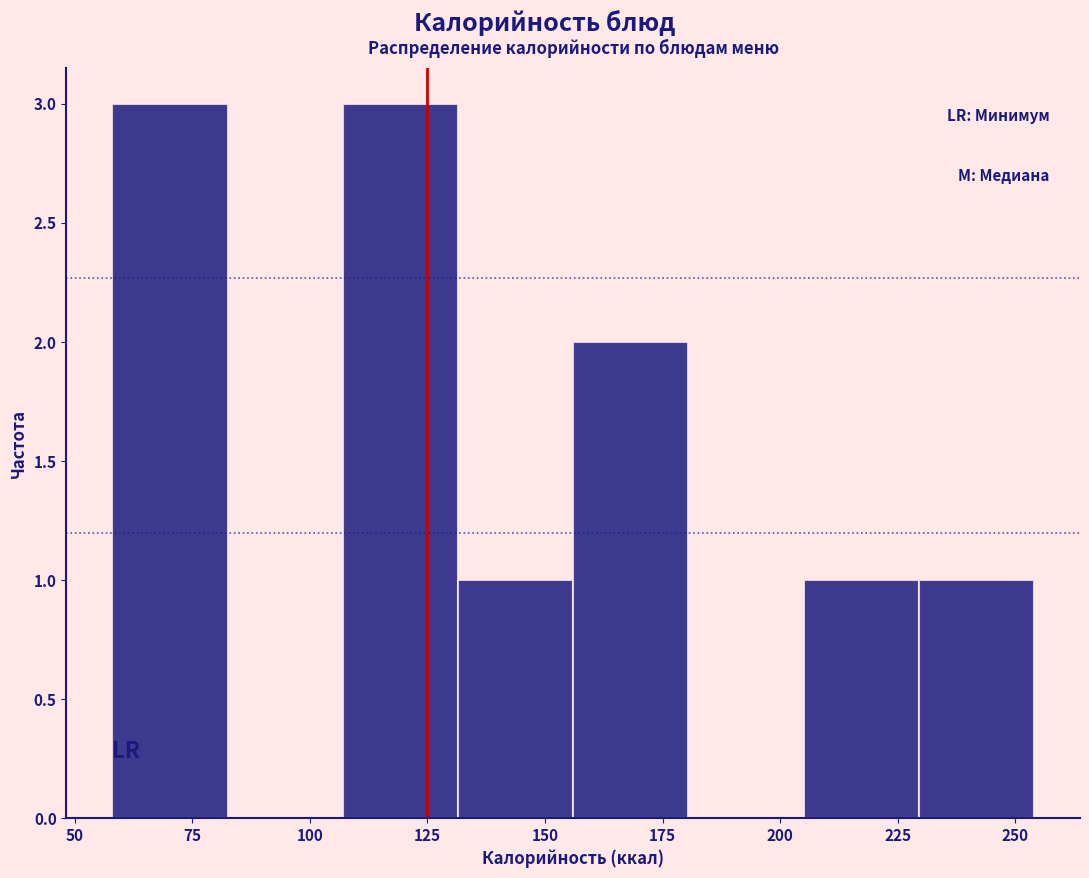

Reading left to right, list every bar in this chart as the range it spans on the x-axis followed by its height. Neither the bar edges nor the heights are printed on the chart, so give them approximately, as read against the axes.

58.0 to 82.5: 3
82.5 to 107.0: 0
107.0 to 131.5: 3
131.5 to 156.0: 1
156.0 to 180.5: 2
180.5 to 205.0: 0
205.0 to 229.5: 1
229.5 to 254.0: 1